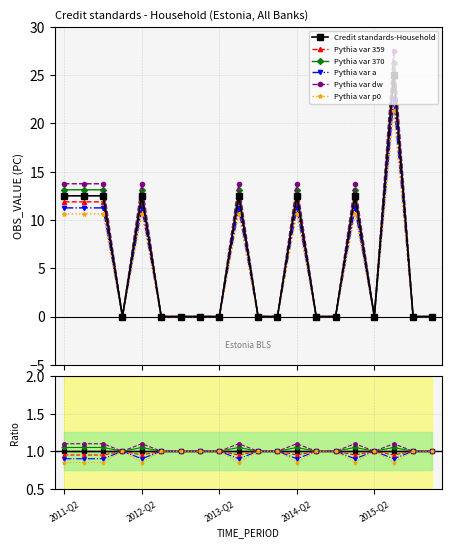

What is the label of the 8th point from the left?

2013-Q1